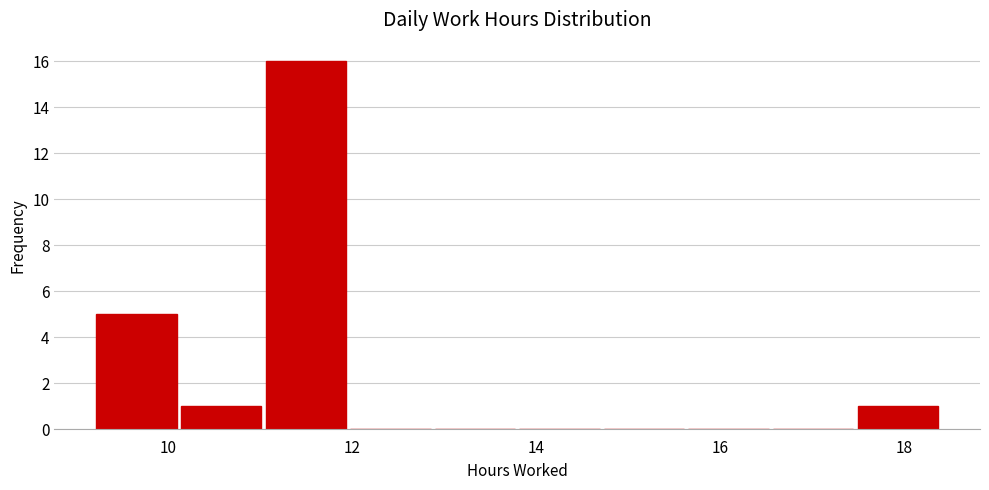

Reading left to right, list every bar in this chart as the range it spans on the x-axis followed by its height. Neither the bar edges nor the heights are printed on the chart, so give them approximately, as read against the axes.

9.2 to 10.2: 5
10.2 to 11.0: 1
11.0 to 12.0: 16
12.0 to 12.8: 0
12.8 to 13.8: 0
13.8 to 14.8: 0
14.8 to 15.6: 0
15.6 to 16.6: 0
16.6 to 17.4: 0
17.4 to 18.4: 1